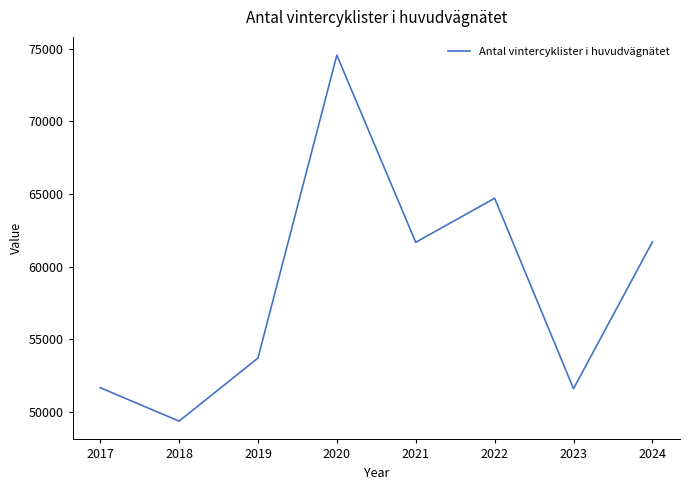

What is the difference between the maximum and minimum values?

25178